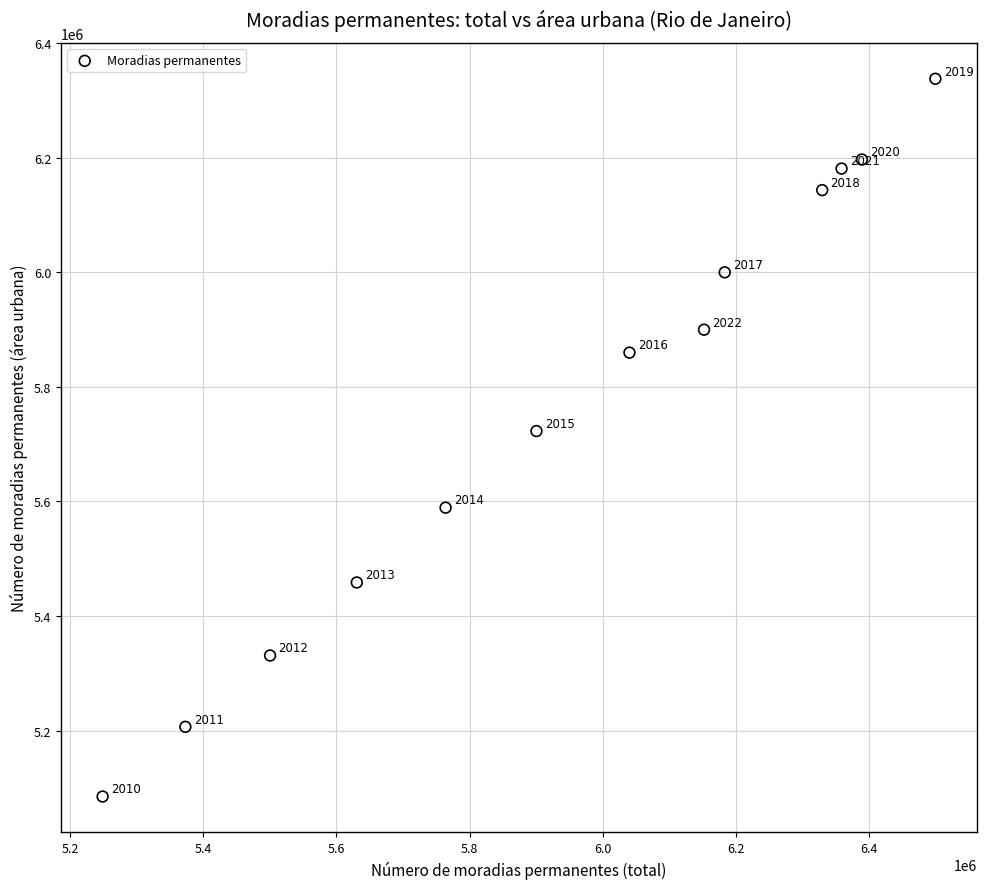

What Y value in the scatter plot is closest to 5711447?

5722953